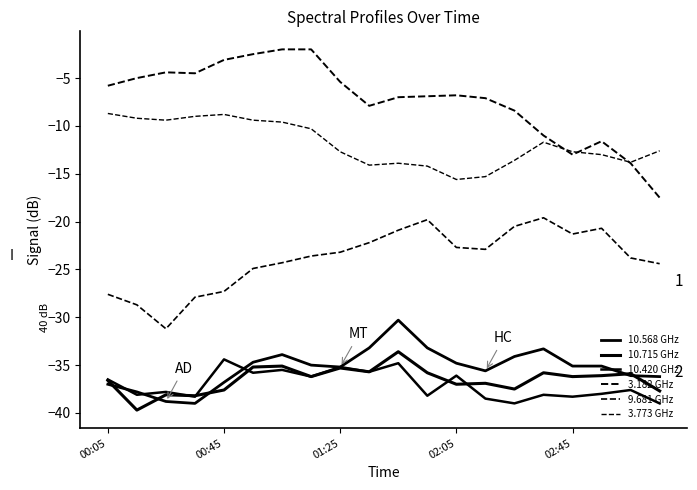

How many values in the 3.182 GHz series are below -6?

11